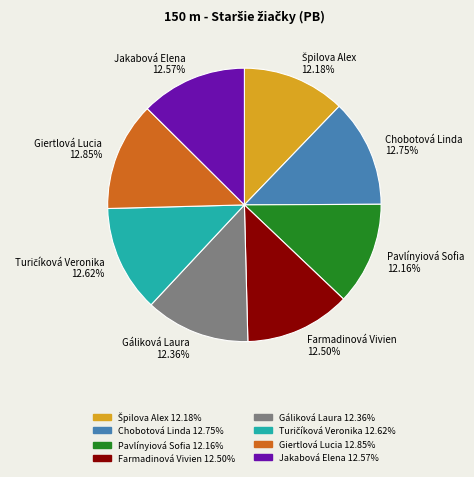

Approximately how many times larger is the value at Jakabová Elena compared to Gáliková Laura?

1.0